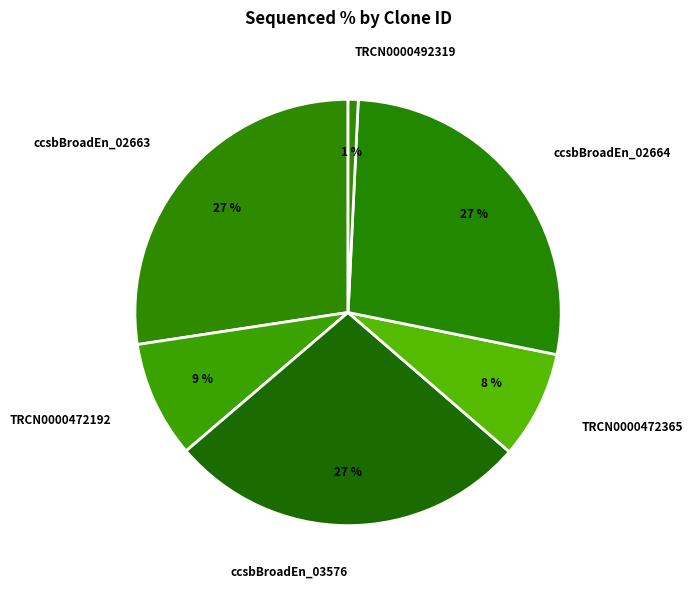

Count the number of slices in the pie.

6